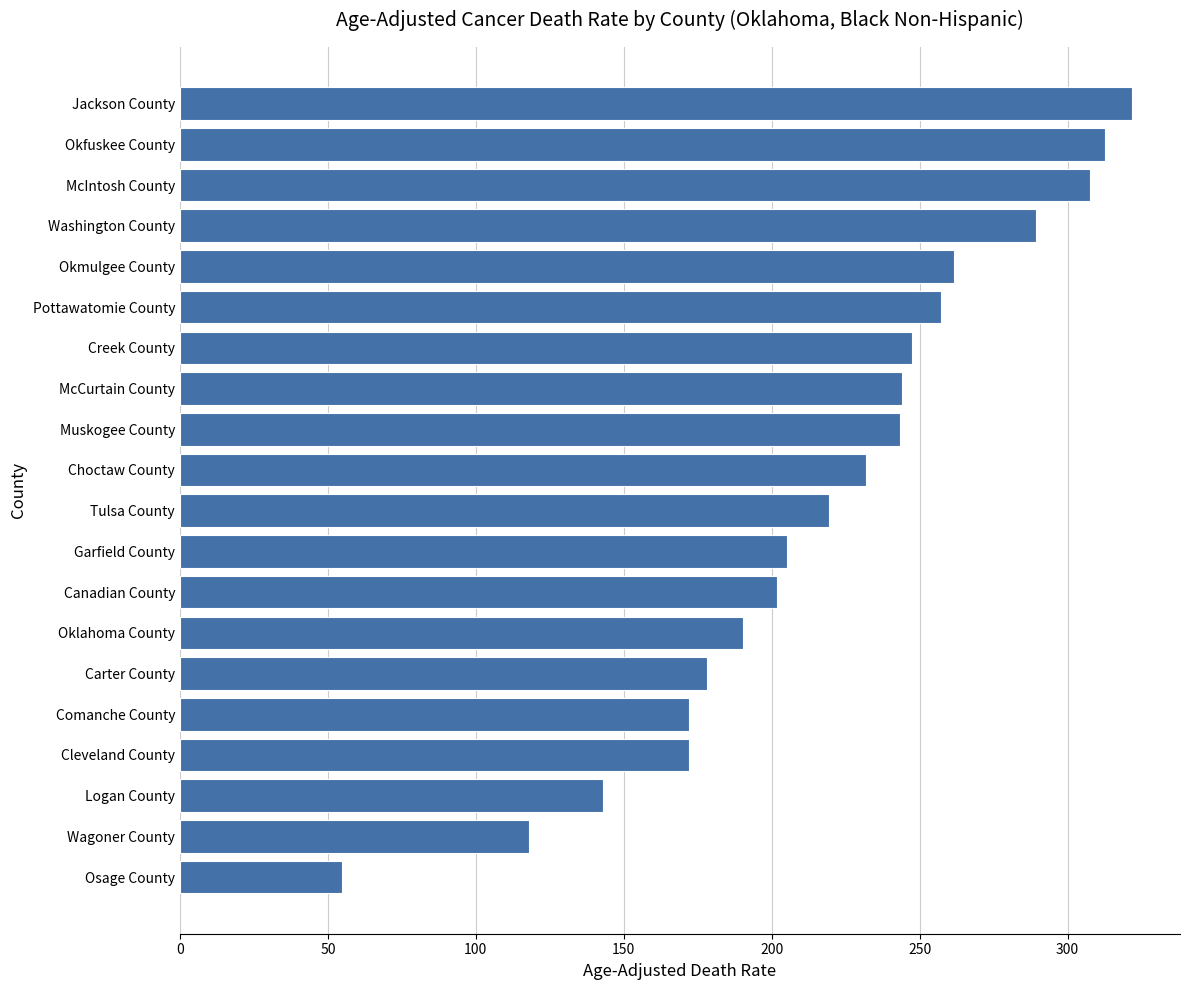

What is the value of the 19th bar from the top?

117.9